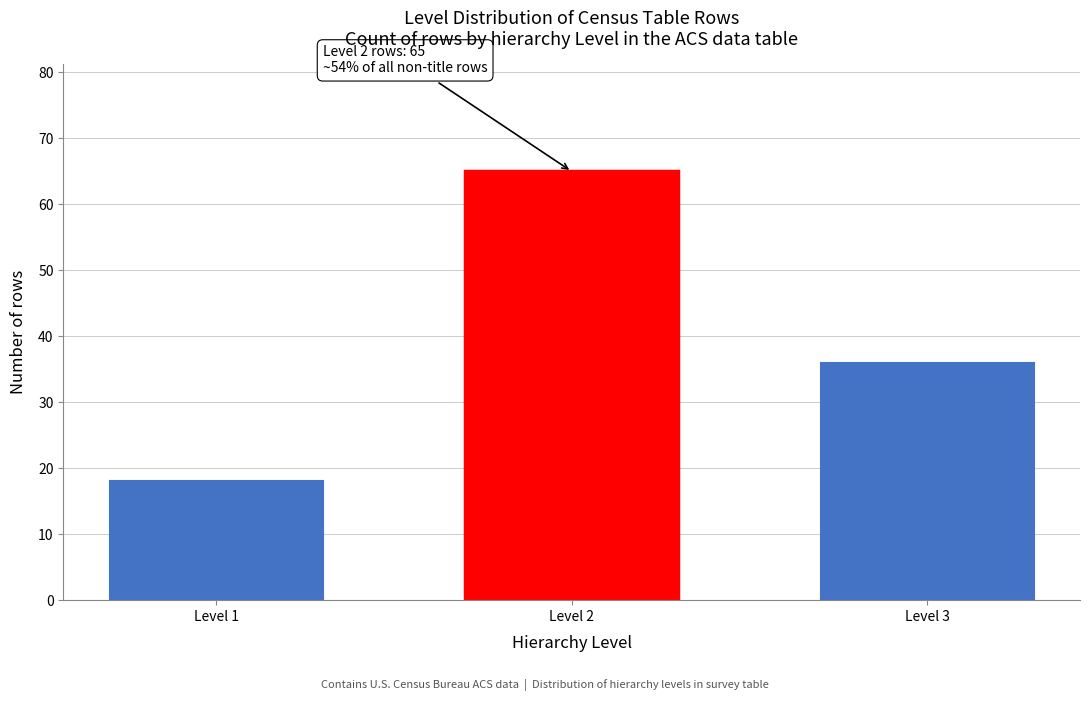

Reading right to left, extract all data points from this chart.

36	65	18